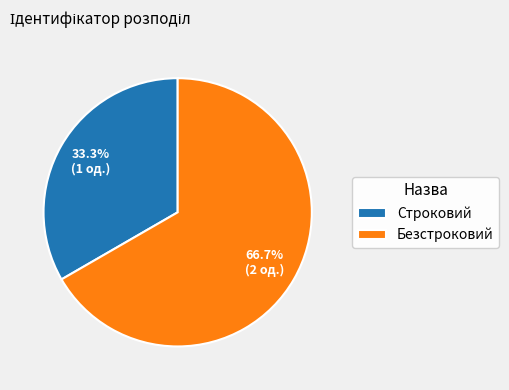

What portion of the pie excludes Безстроковий?

33.3%